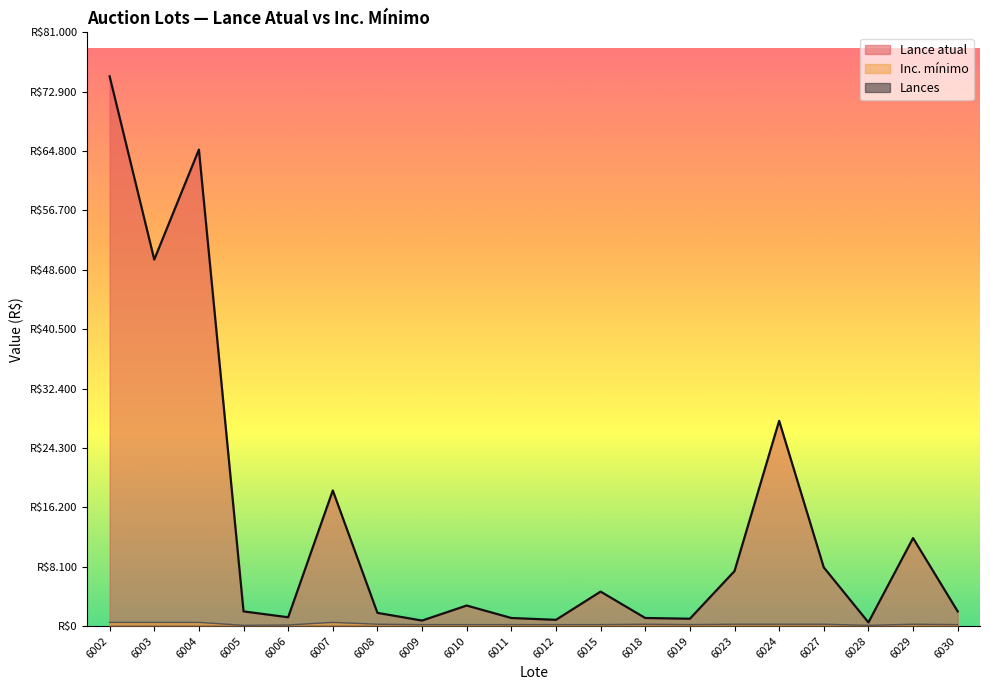

Reading right to left, transcribe all the data shown in this chart.

Lance atual: 2000	12000	500	8000	28000	7500	1000	1100	4700	850	1100	2800	750	1800	18500	1200	2000	65000	50000	75000
Inc. mínimo: 200	250	100	250	250	250	200	250	200	200	200	200	200	250	500	150	100	500	500	500